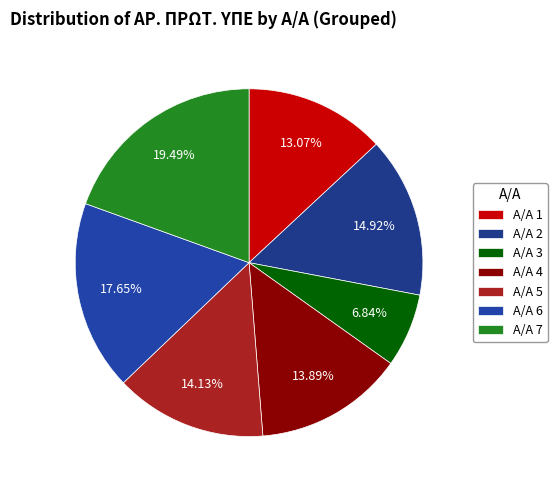

How many slices are in this pie chart?

7